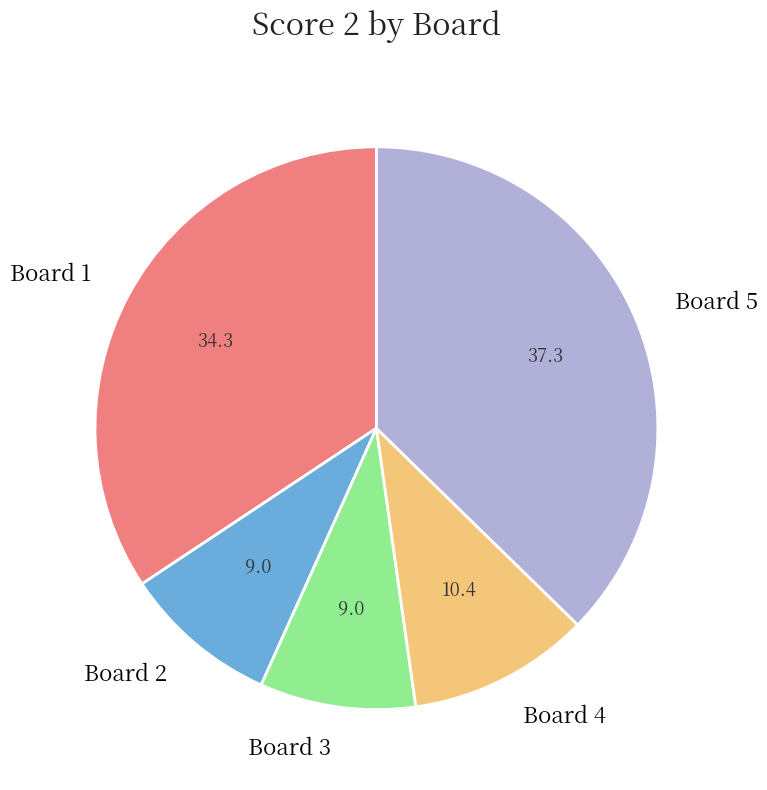

Is there any slice that represents more than half of the pie?

No